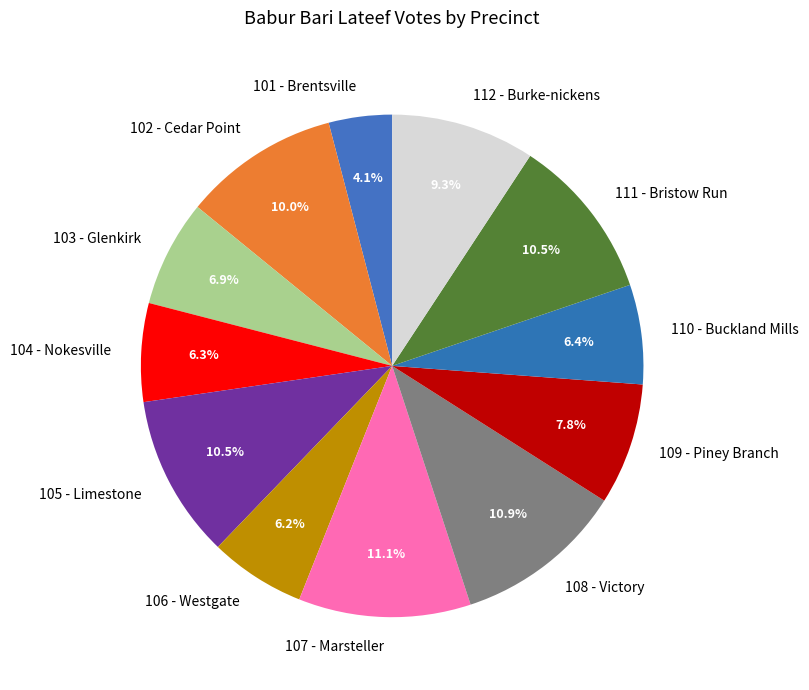

Approximately how many times larger is the value at 106 - Westgate compared to 104 - Nokesville?

1.0